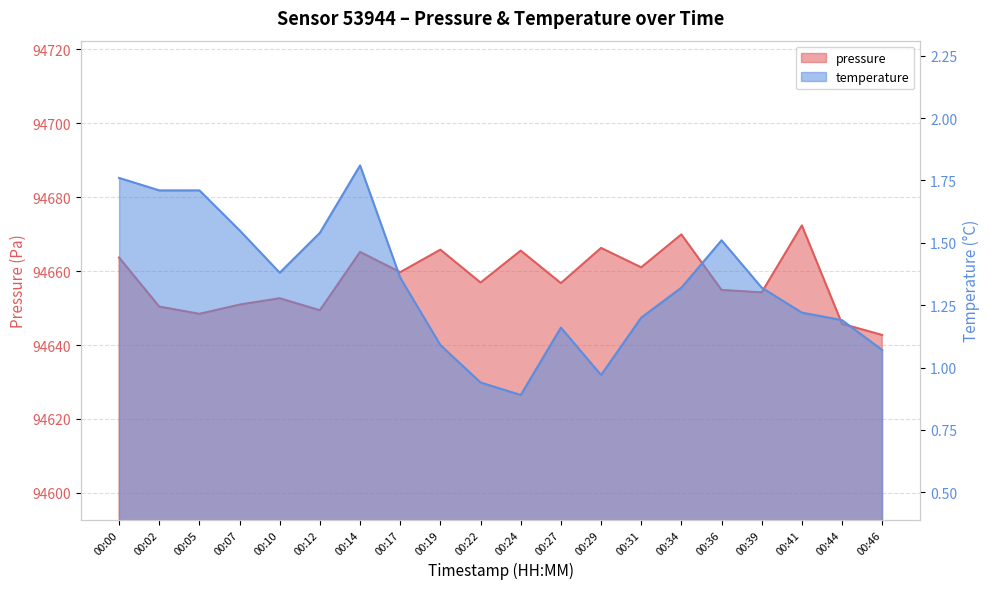

Rank the series by their maximum value, from highest to lowest.

pressure, temperature